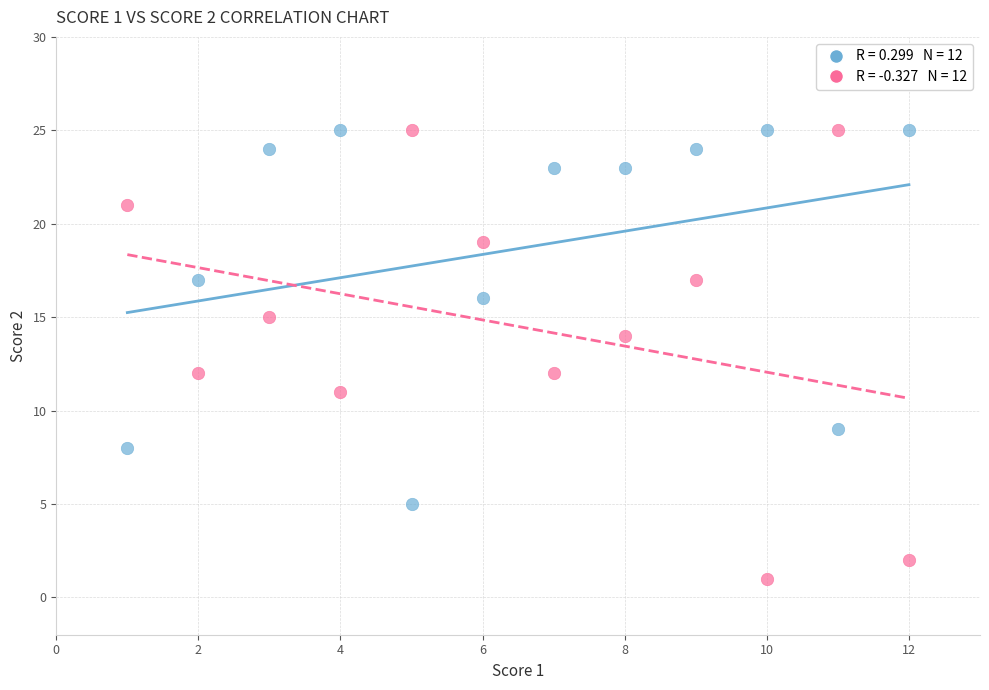

Across all data points, what is the range of Y values (max minus min)?

24